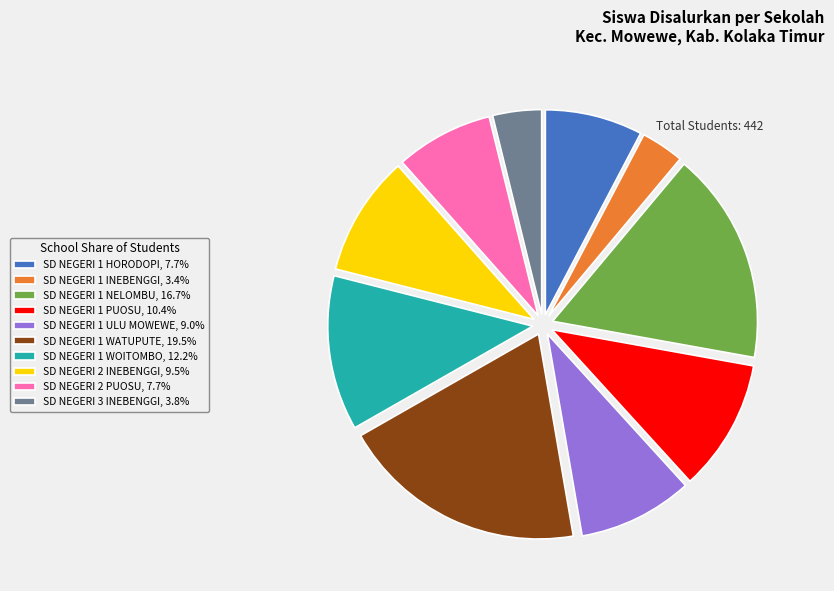

Approximately how many times larger is the value at SD NEGERI 1 WATUPUTE, 19.5% compared to SD NEGERI 3 INEBENGGI, 3.8%?

5.1